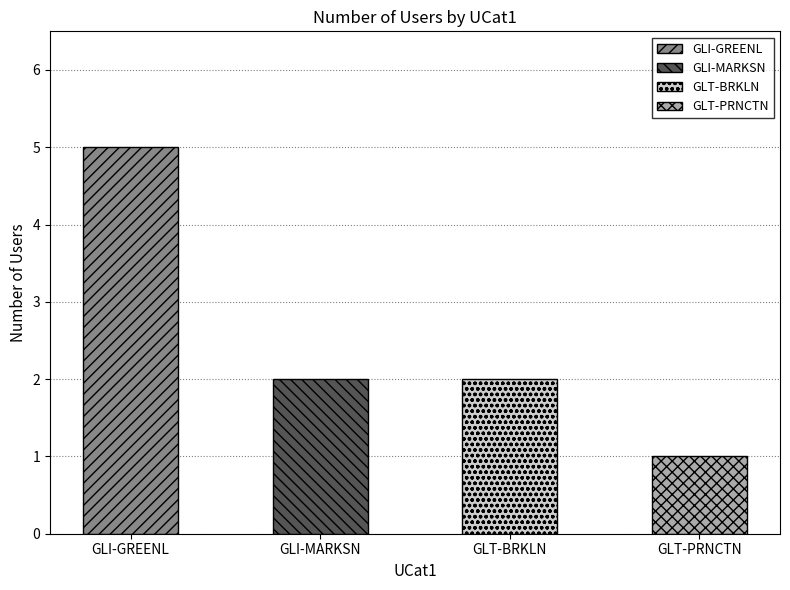

Between GLI-GREENL and GLT-BRKLN, which is larger?

GLI-GREENL